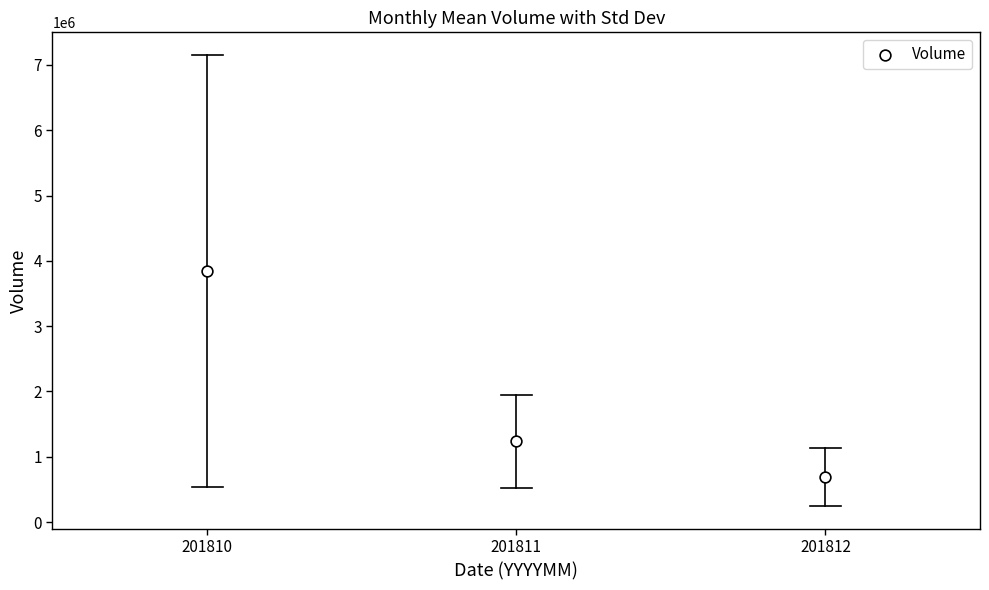

What is the average Y value?

1921132.3